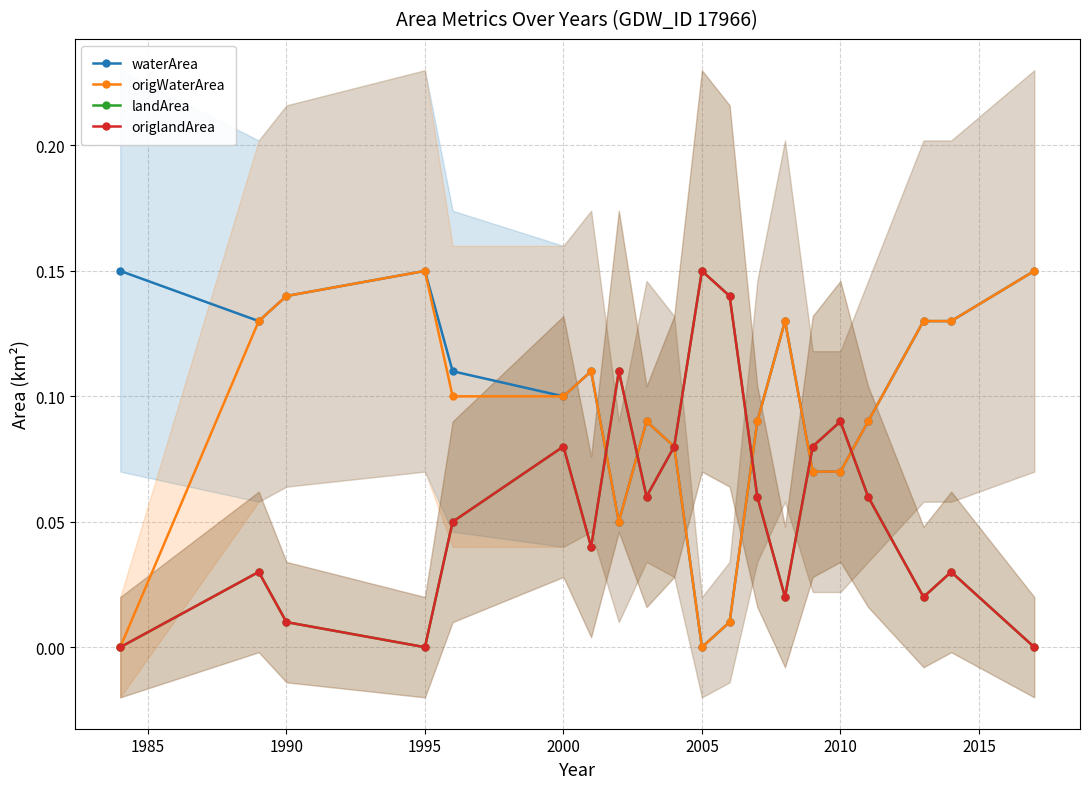

At how many categories does at least one series exceed 0?

20